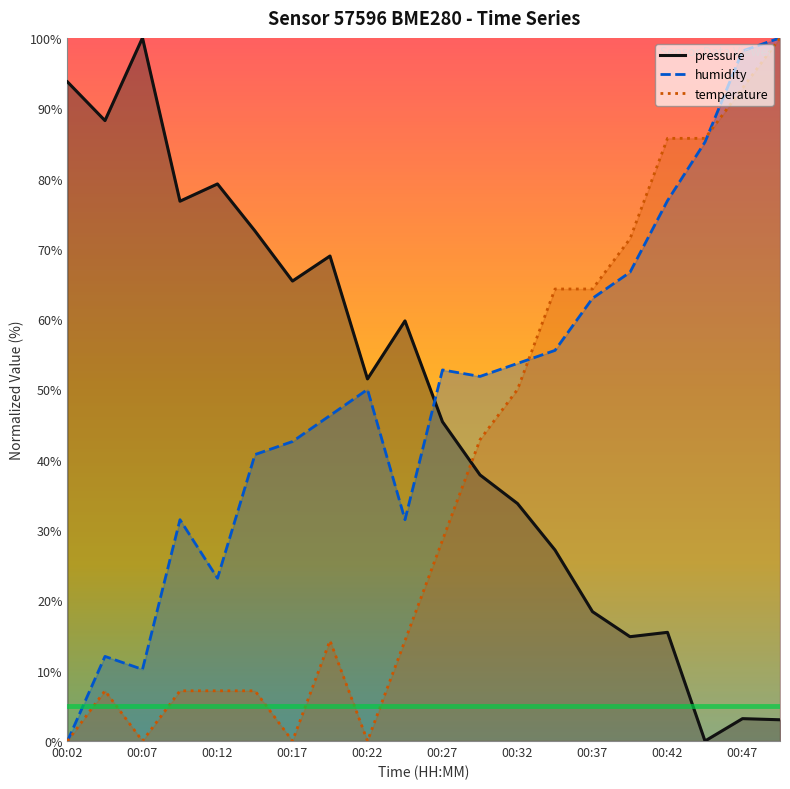

At how many categories does at least one series exceed 51?

20